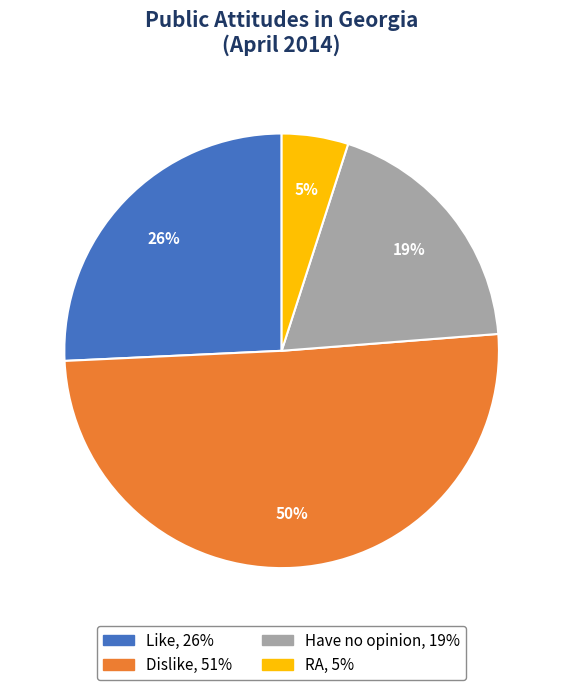

What is the largest slice in the pie chart?

Dislike